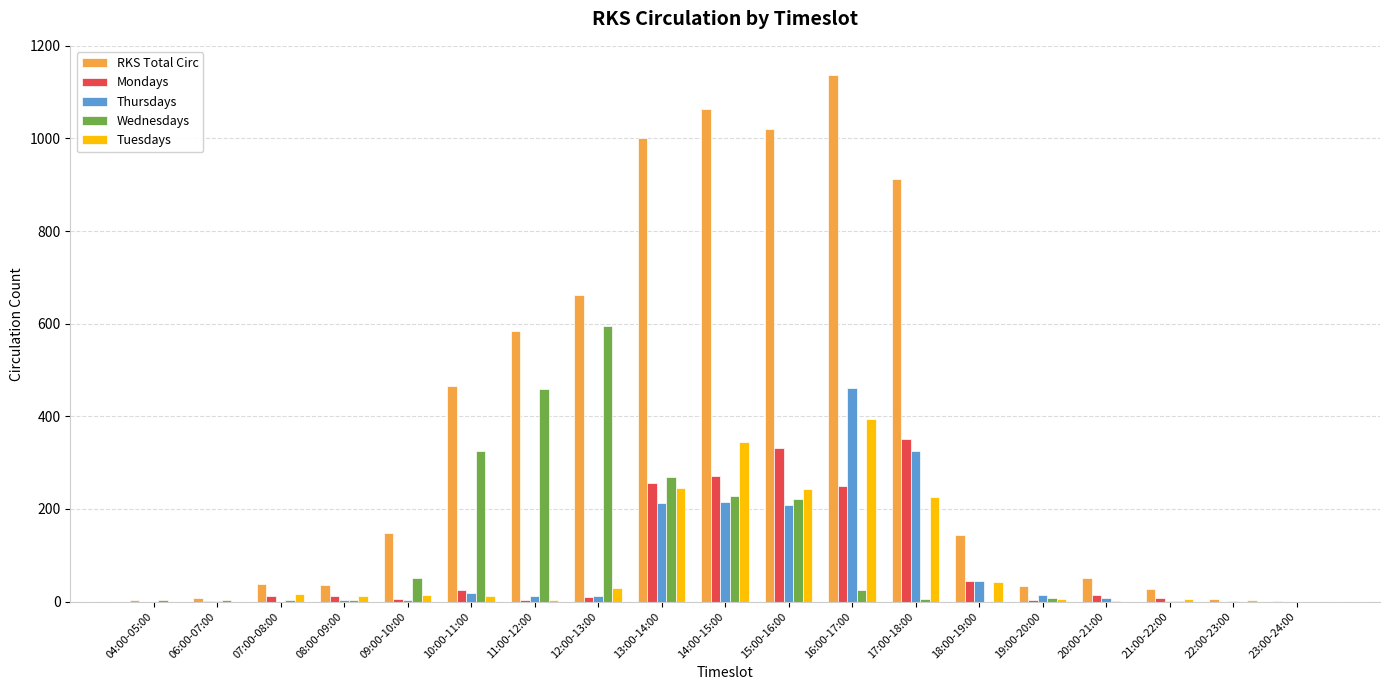

True or false: Thursdays has a value of 84 at 15:00-16:00.

False